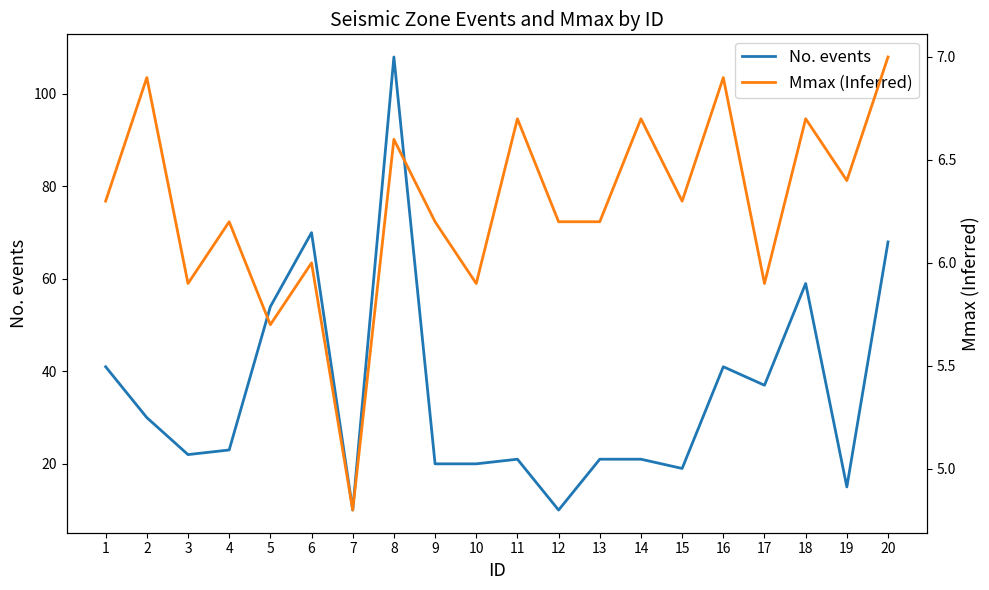

At how many categories does at least one series exceed 21?

11